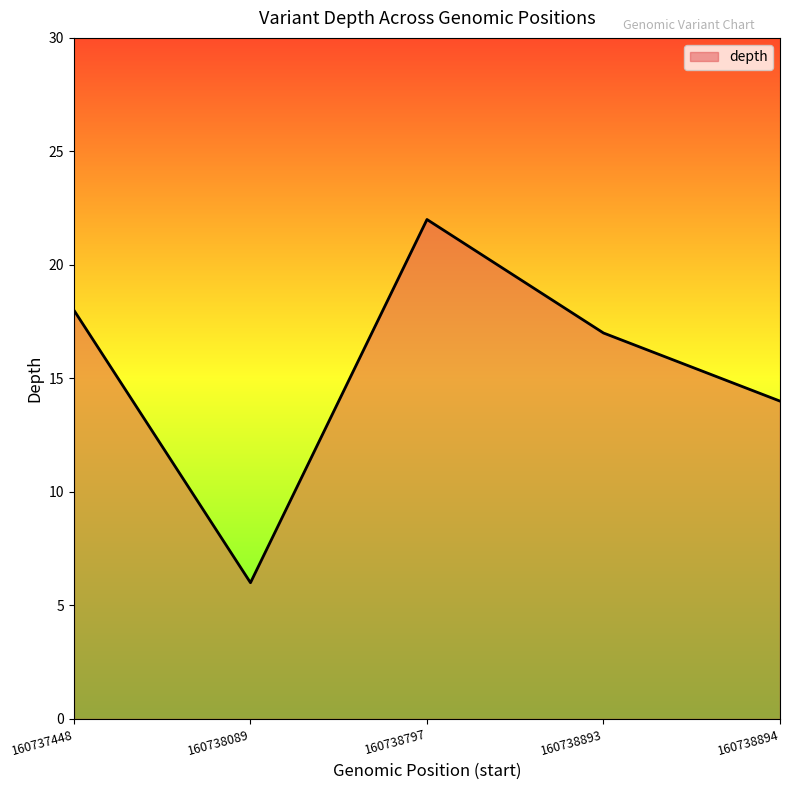

Which has a higher value, 160738089 or 160737448?

160737448